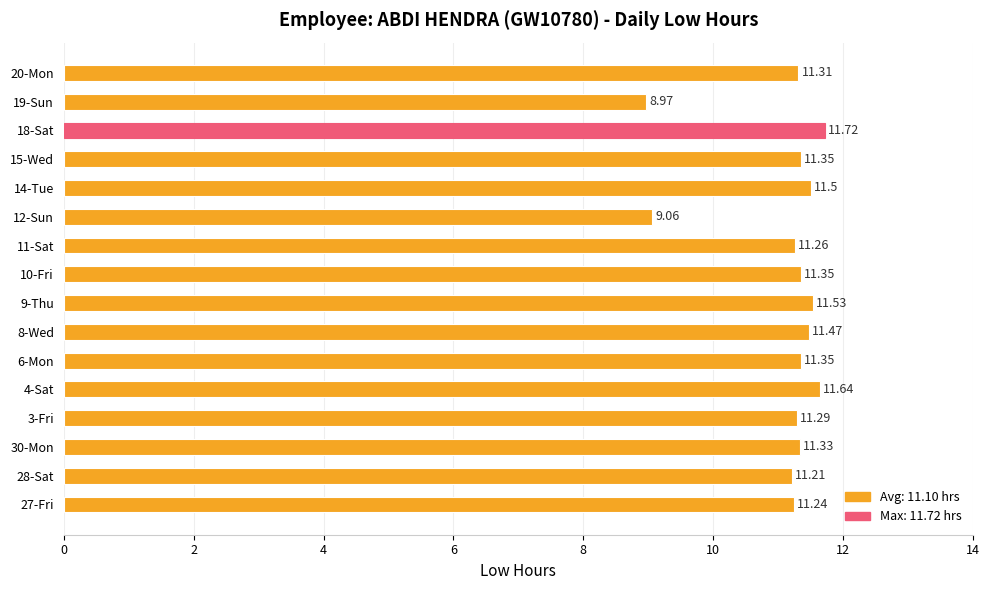

What is the sum of all values?

177.6